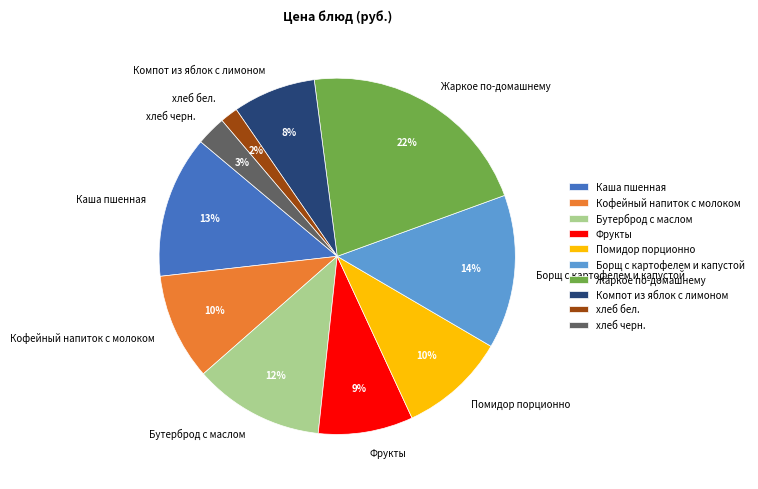

Is there a majority slice in this chart?

No